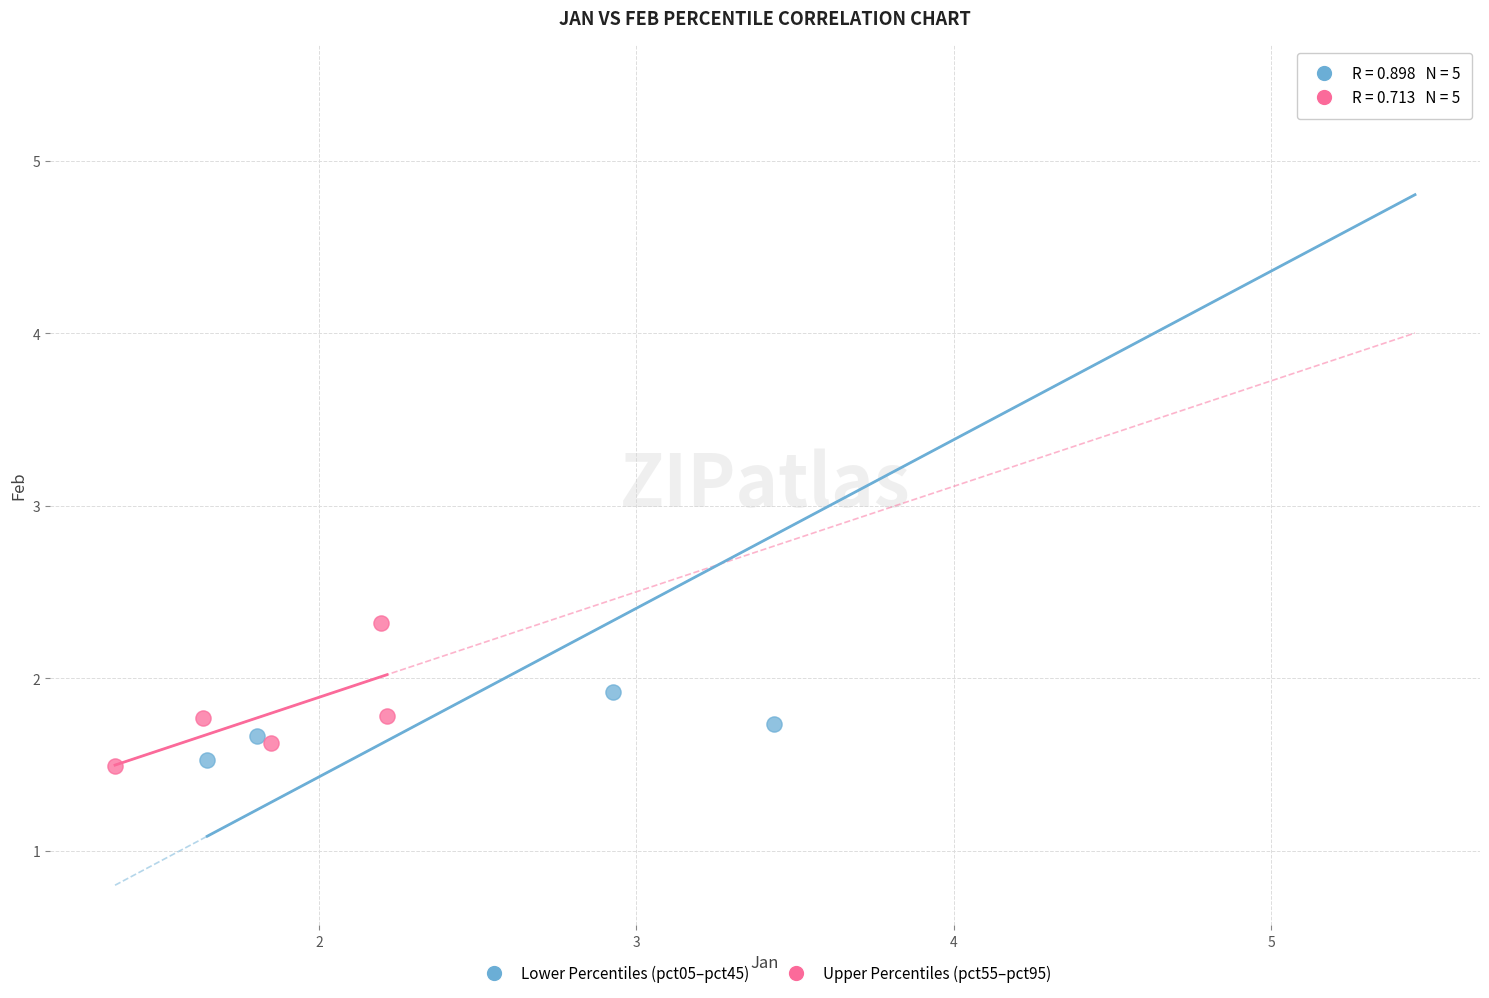

Which series has the largest Y range (max minus min)?

Lower Percentiles (pct05–pct45)